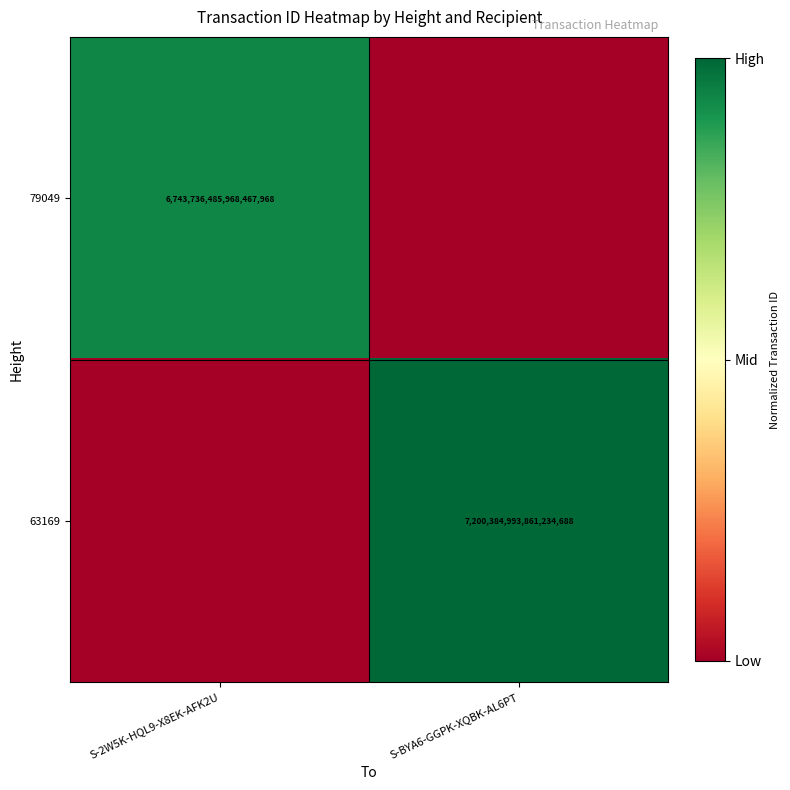

True or false: 63169 has a value of 10525800501281359872 at S-BYA6-GGPK-XQBK-AL6PT.

False